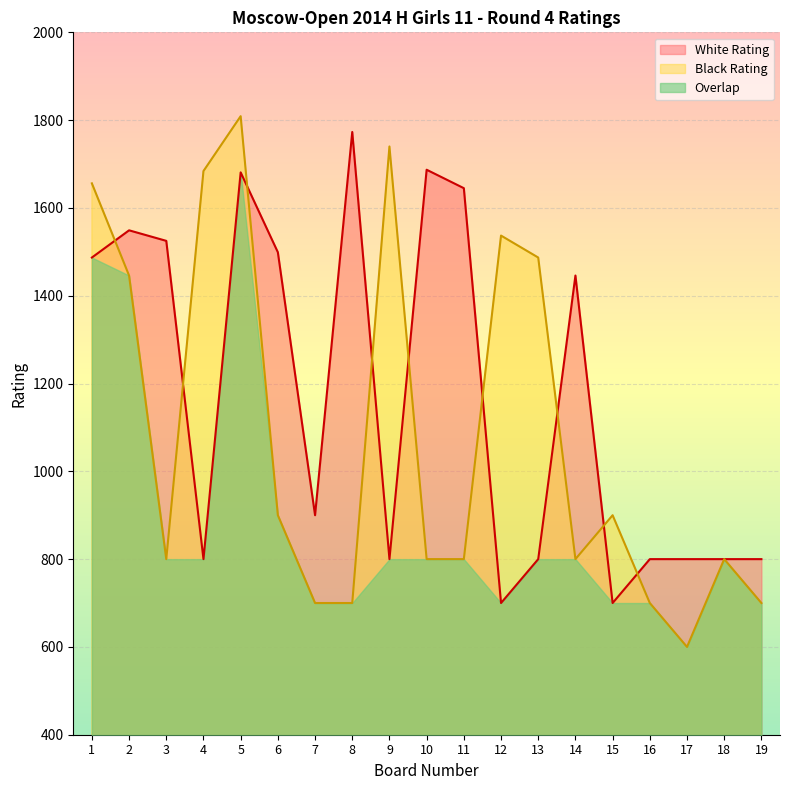

True or false: White Rating and Black Rating cross at least once.

True